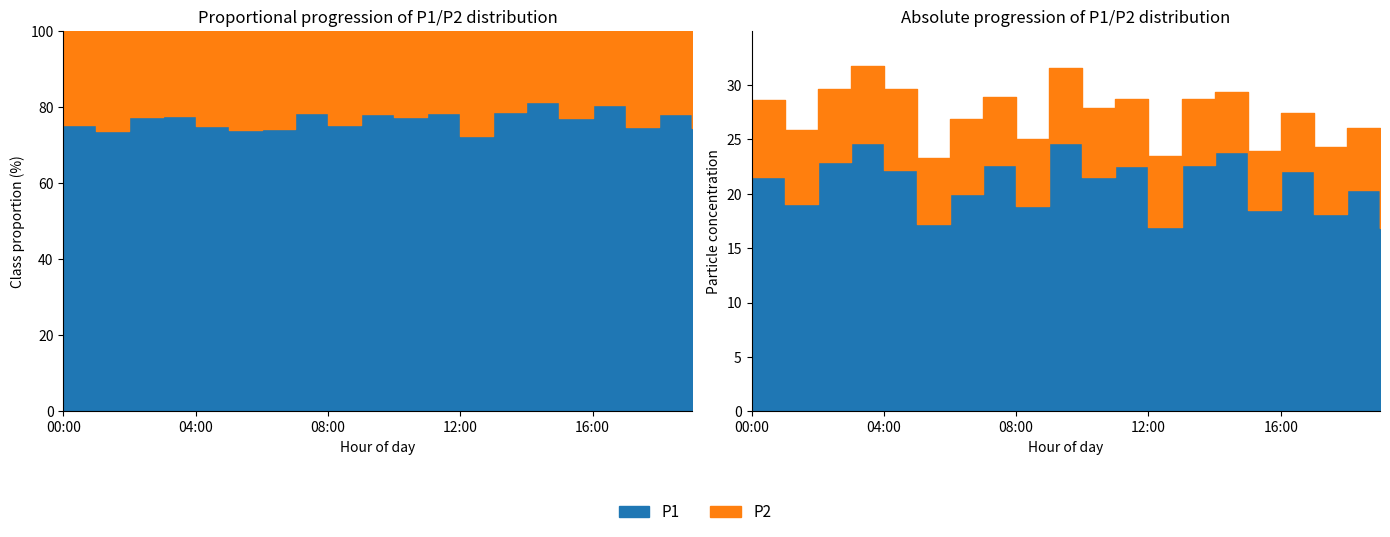

The value of P2 at 15:00 is 5.5. True or false?

True